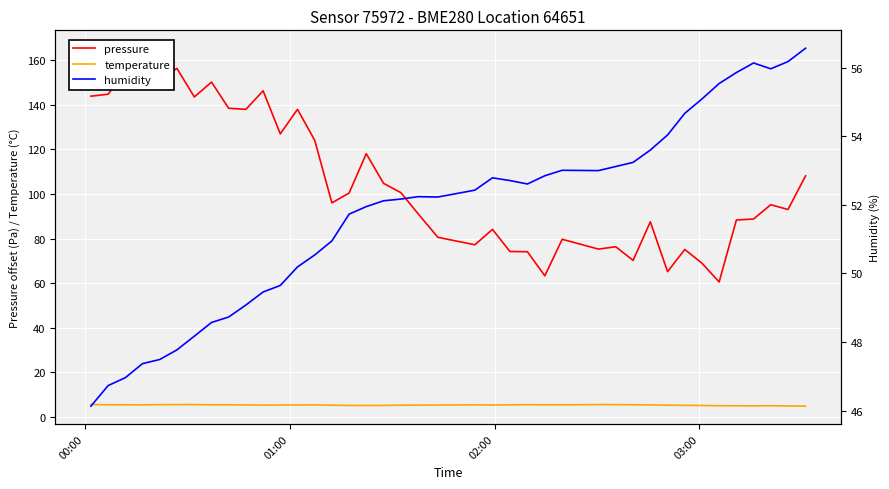

List the series in order of their overall mean, lowest first.

temperature, humidity, pressure